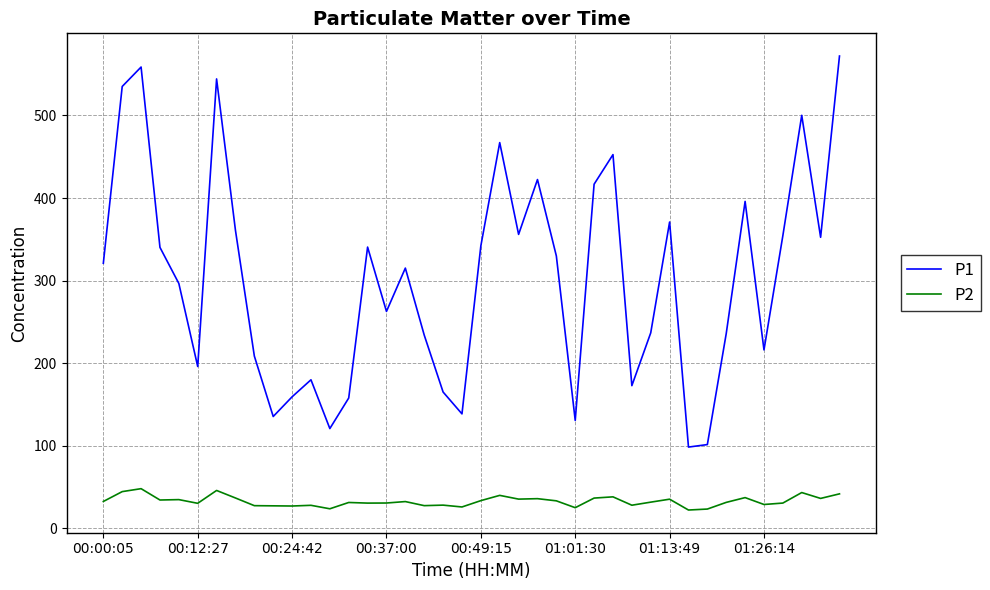

Count the number of data series in this chart.

2